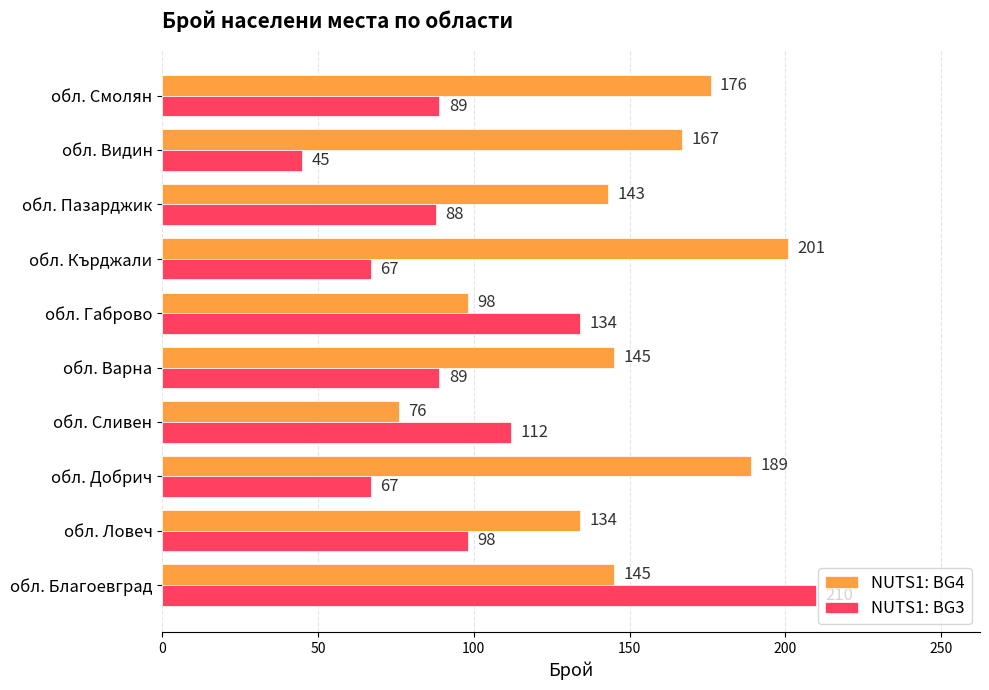

List the series in order of their overall mean, highest first.

NUTS1: BG4, NUTS1: BG3